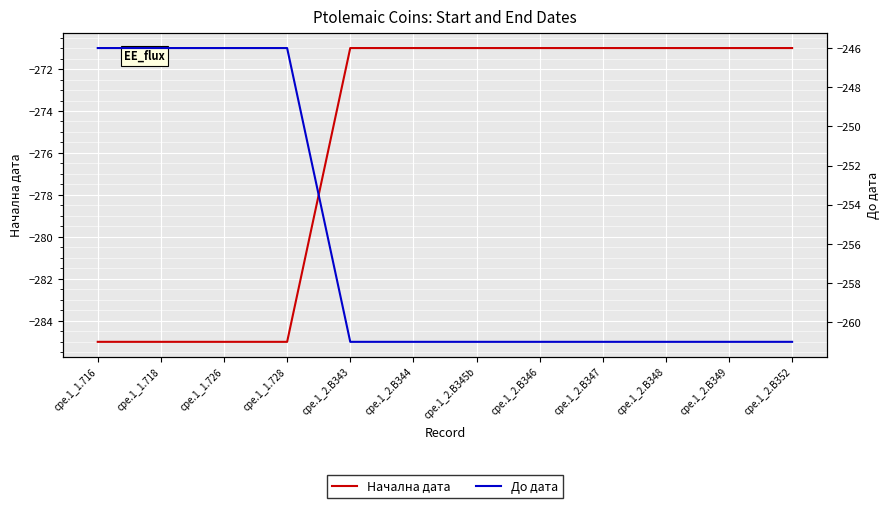

What position from the left is cpe.1_1.716?

1